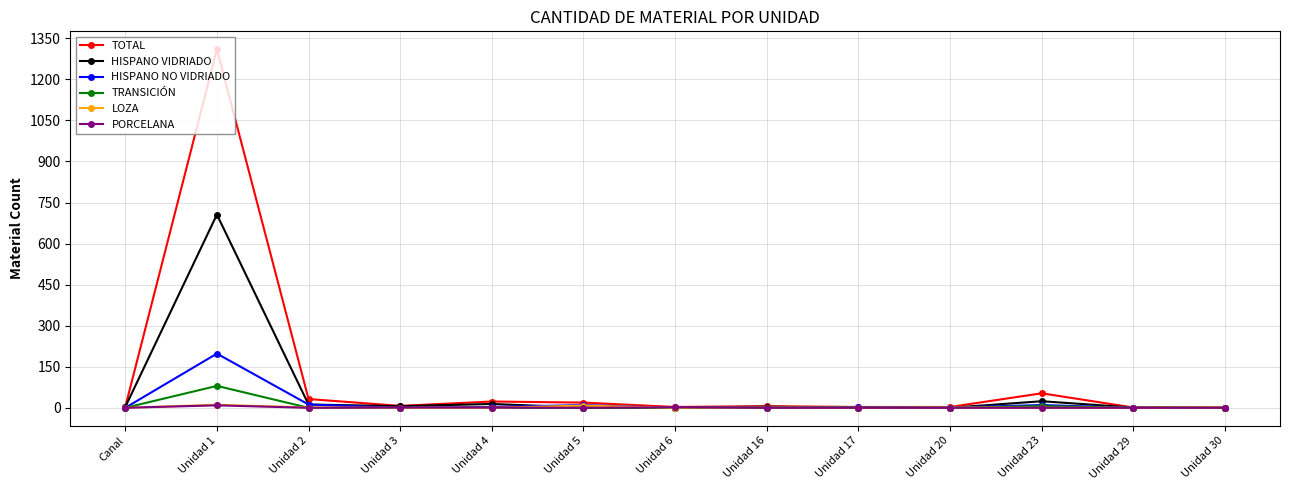

What is the greatest value displayed?

1310